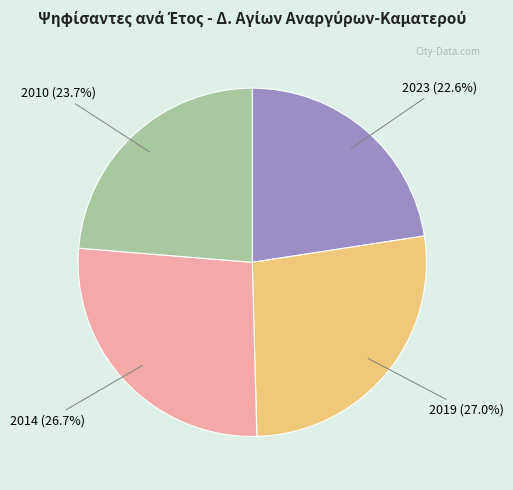

Is there a majority slice in this chart?

No